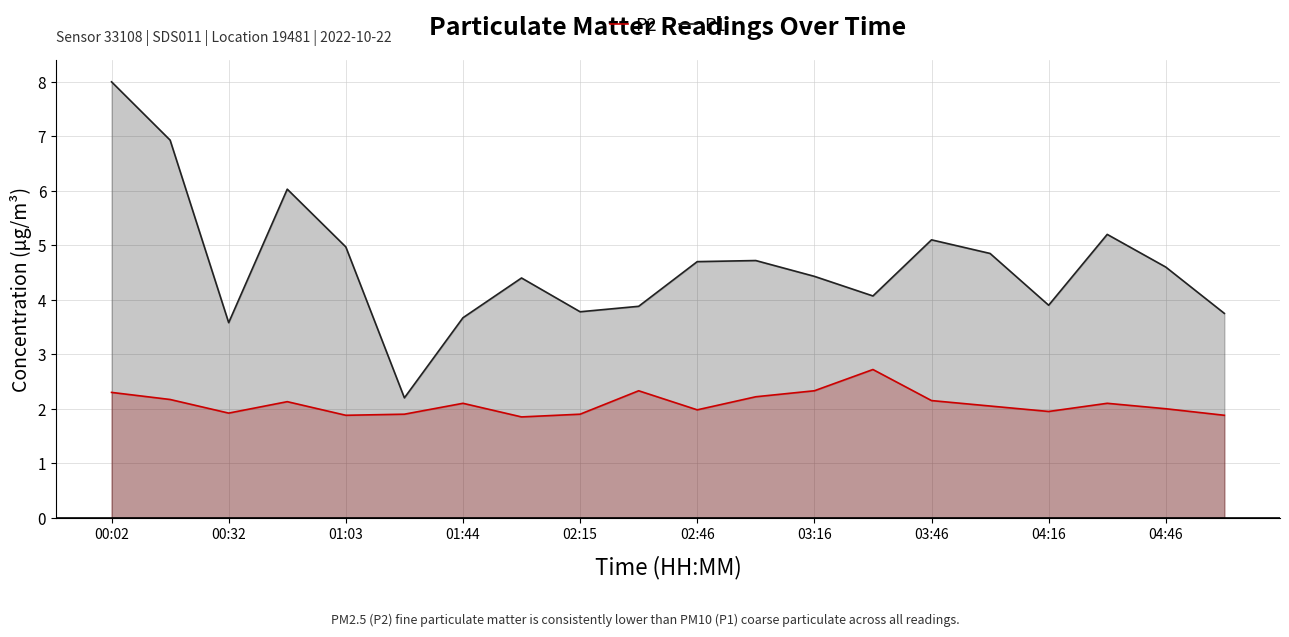

What is the average value of the P1 series?

4.6